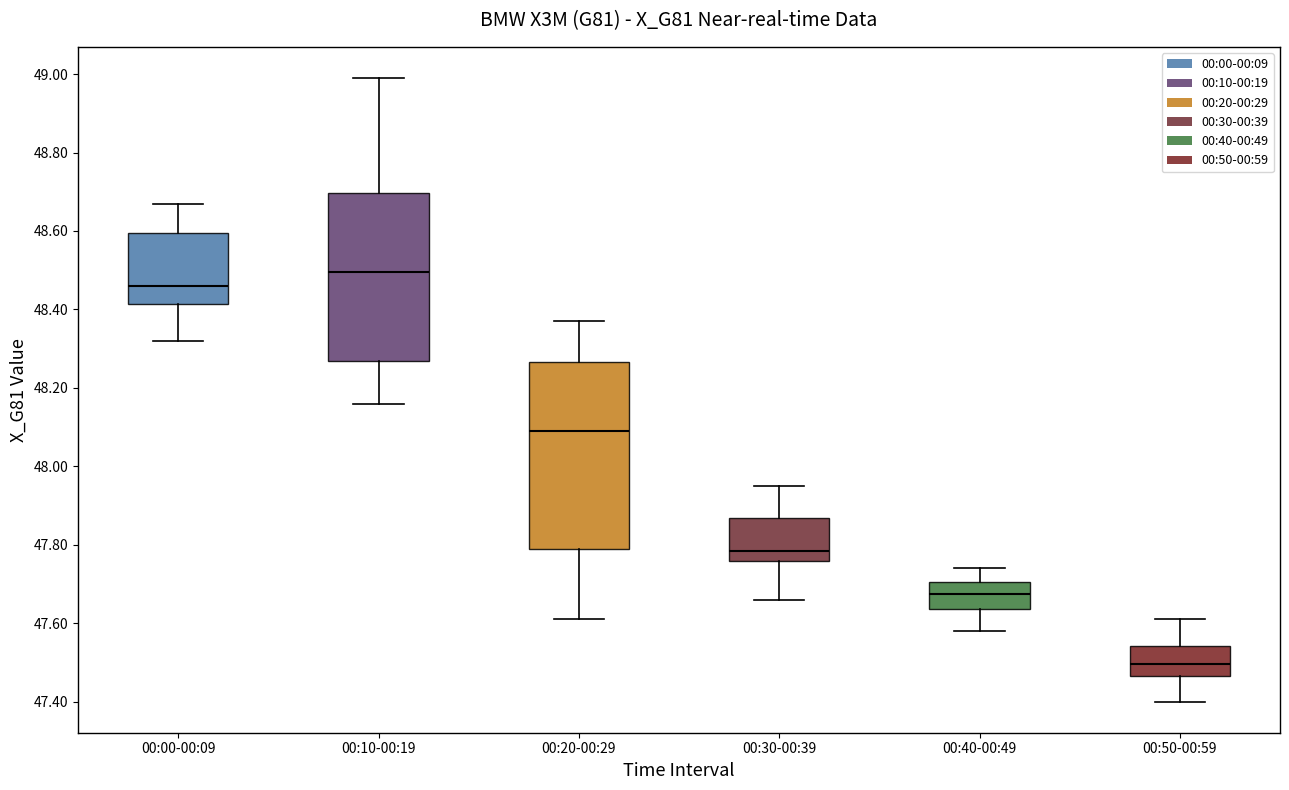

Reading left to right, read every box against the y-axis: the position of its median line, the range the box covers, and the ends of its whiskers. The values are not printed on the chart, so give them approximately, as read against the axis.

00:00-00:09: median 48.46, box 48.42 to 48.60, whiskers 48.32 to 48.68
00:10-00:19: median 48.50, box 48.26 to 48.70, whiskers 48.16 to 49.00
00:20-00:29: median 48.10, box 47.80 to 48.26, whiskers 47.62 to 48.38
00:30-00:39: median 47.78, box 47.76 to 47.86, whiskers 47.66 to 47.96
00:40-00:49: median 47.68, box 47.64 to 47.70, whiskers 47.58 to 47.74
00:50-00:59: median 47.50, box 47.46 to 47.54, whiskers 47.40 to 47.62